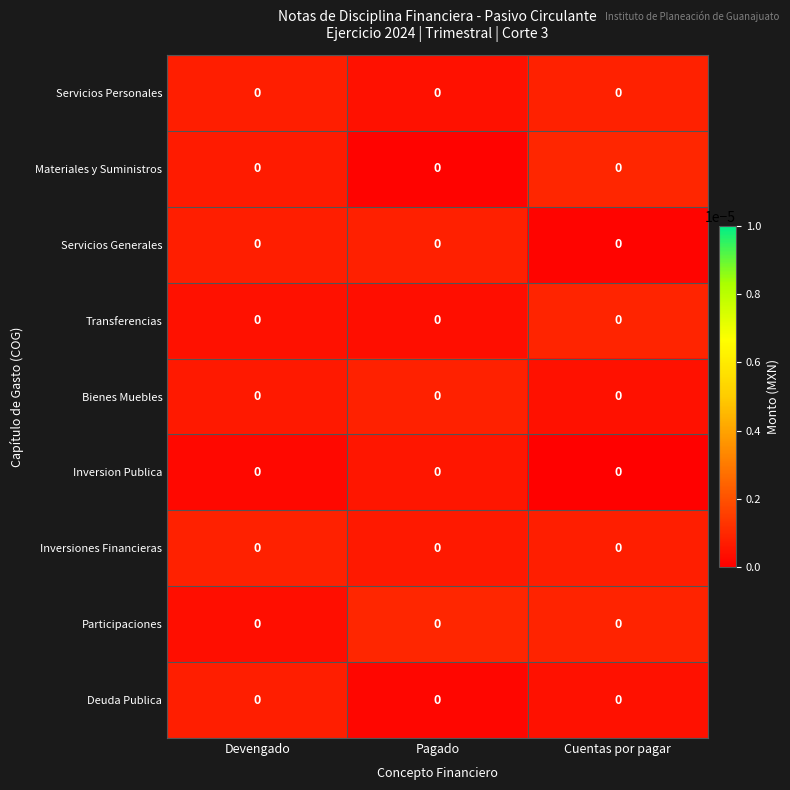

Which label corresponds to the largest value in the chart?

Cuentas por pagar